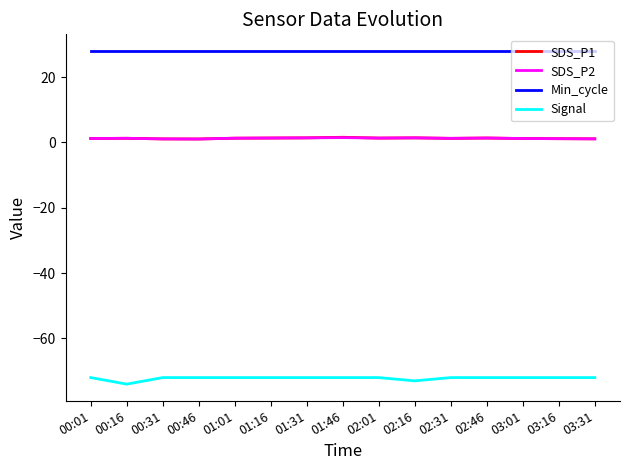

The value of Signal at 01:16 is -30.8. True or false?

False